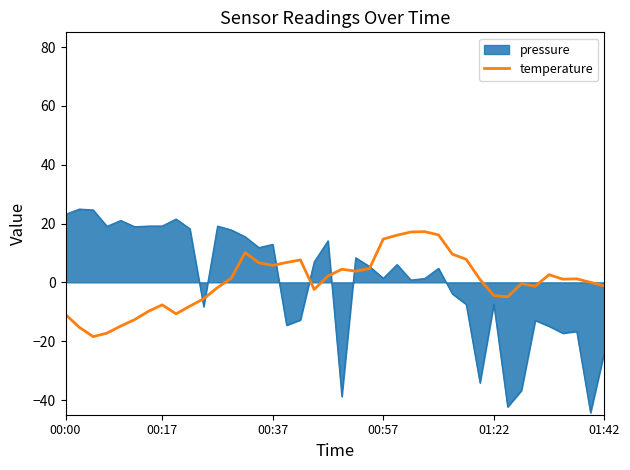

How many categories are shown in the chart?

40